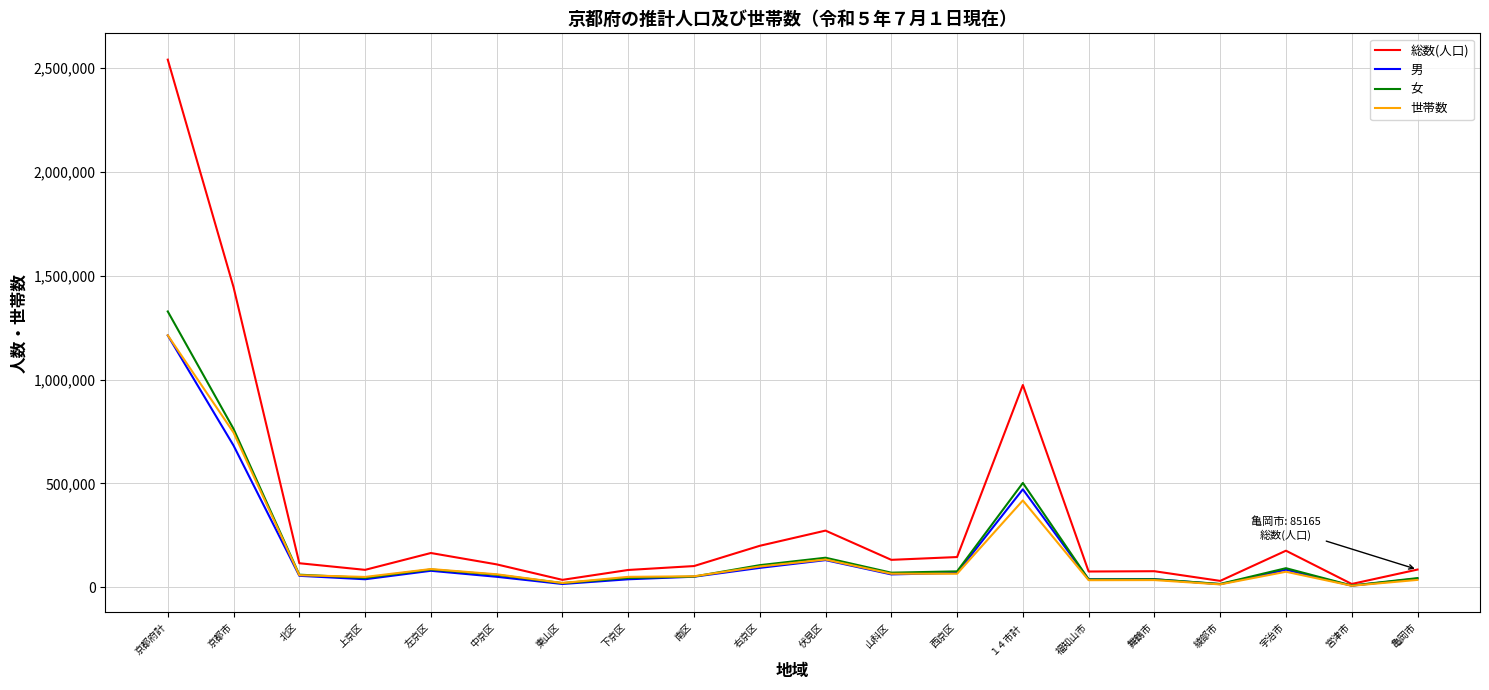

Where does the 男 series first go above 55082?

京都府計